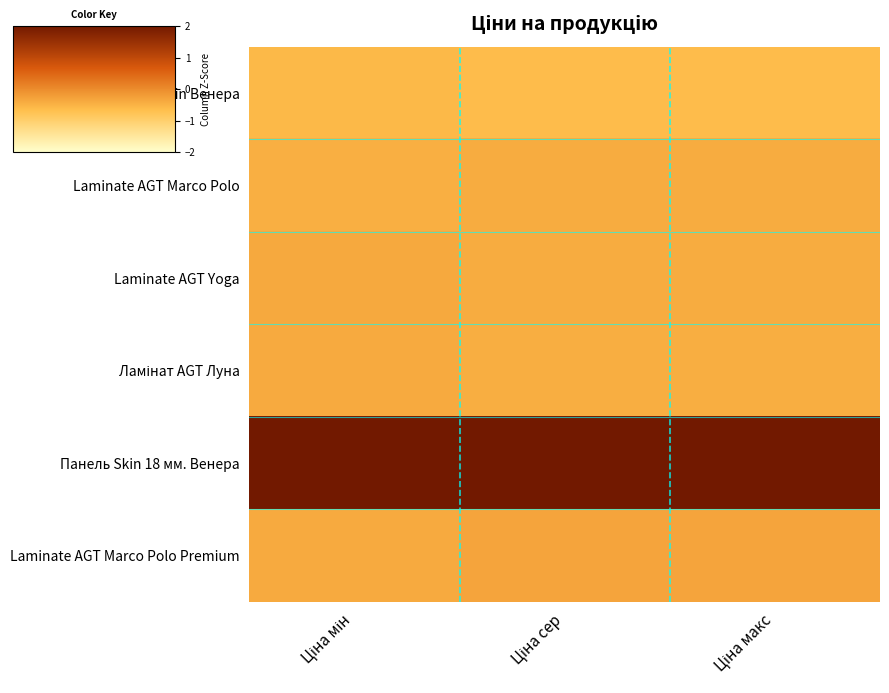

At Ціна сер, list the series in order from largest to smallest.

Панель Skin 18 мм. Венера, Laminate AGT Marco Polo Premium, Laminate AGT Marco Polo, Laminate AGT Yoga, Ламінат AGT Луна, Крайка 23x2 мм. Skin Венера